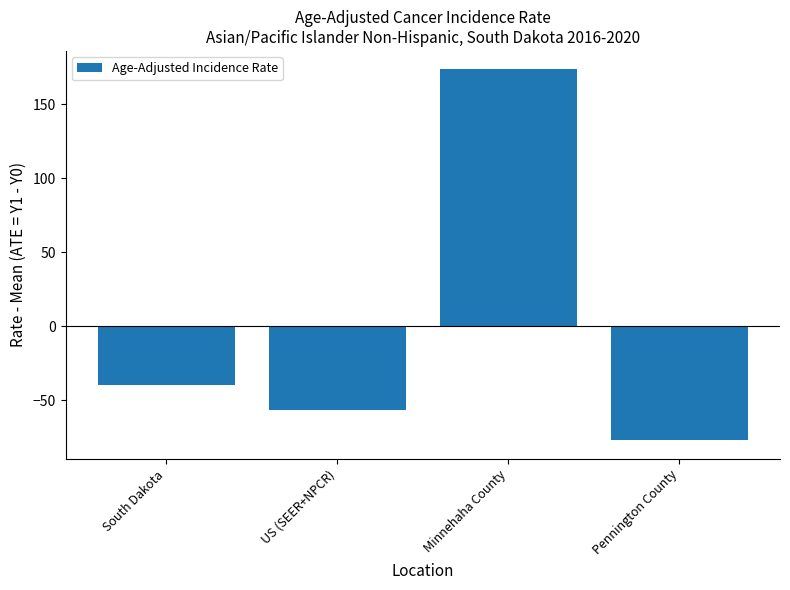

Which label corresponds to the smallest value in the chart?

Pennington County